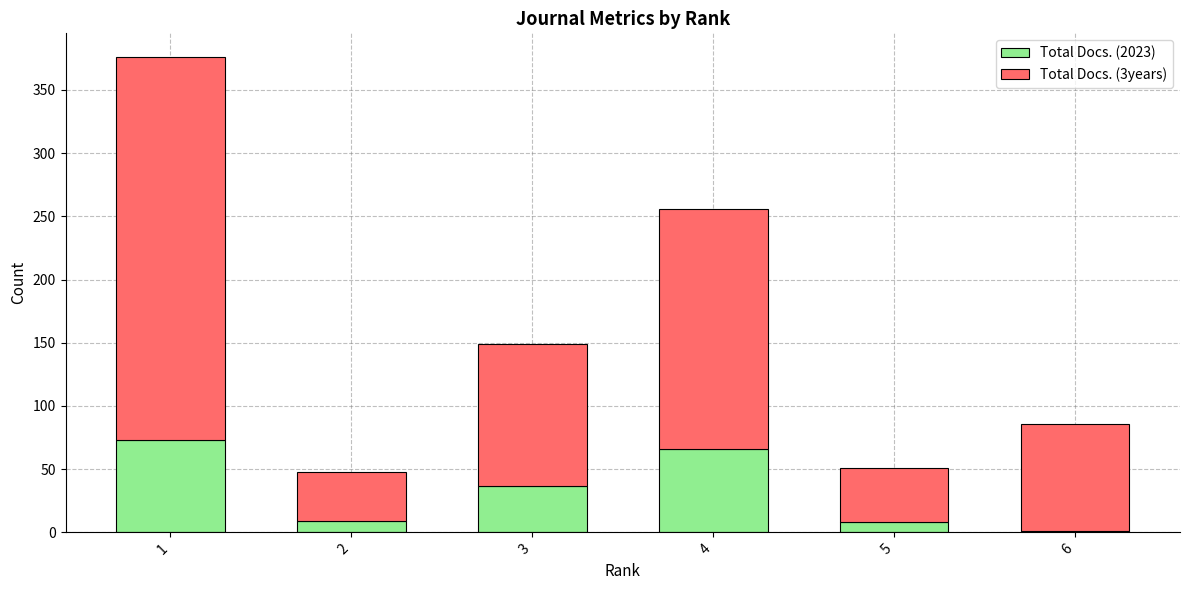

What are all the series names shown in the legend?

Total Docs. (2023), Total Docs. (3years)